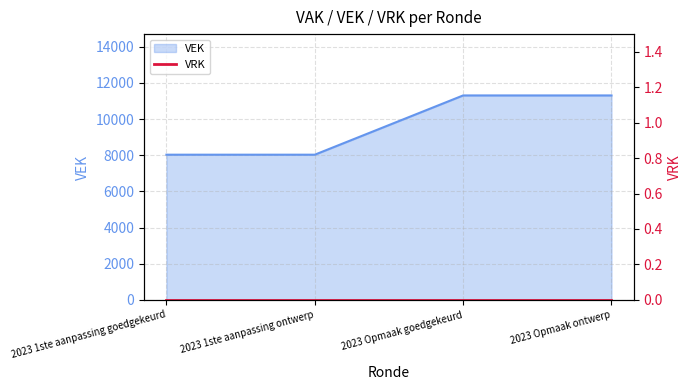

Reading left to right, what are all the values shown in this chart?

8029	8029	11307	11307